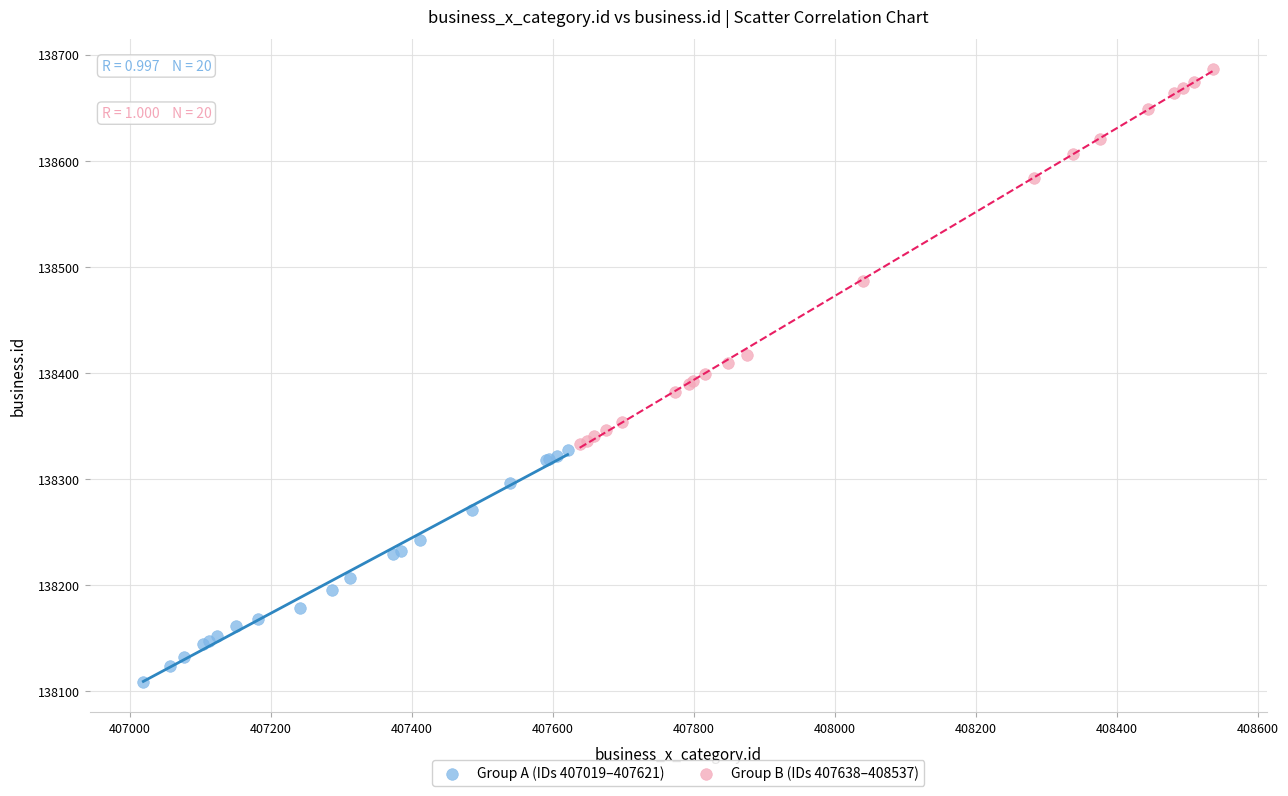

Which series reaches the minimum Y coordinate?

Group A (IDs 407019–407621)